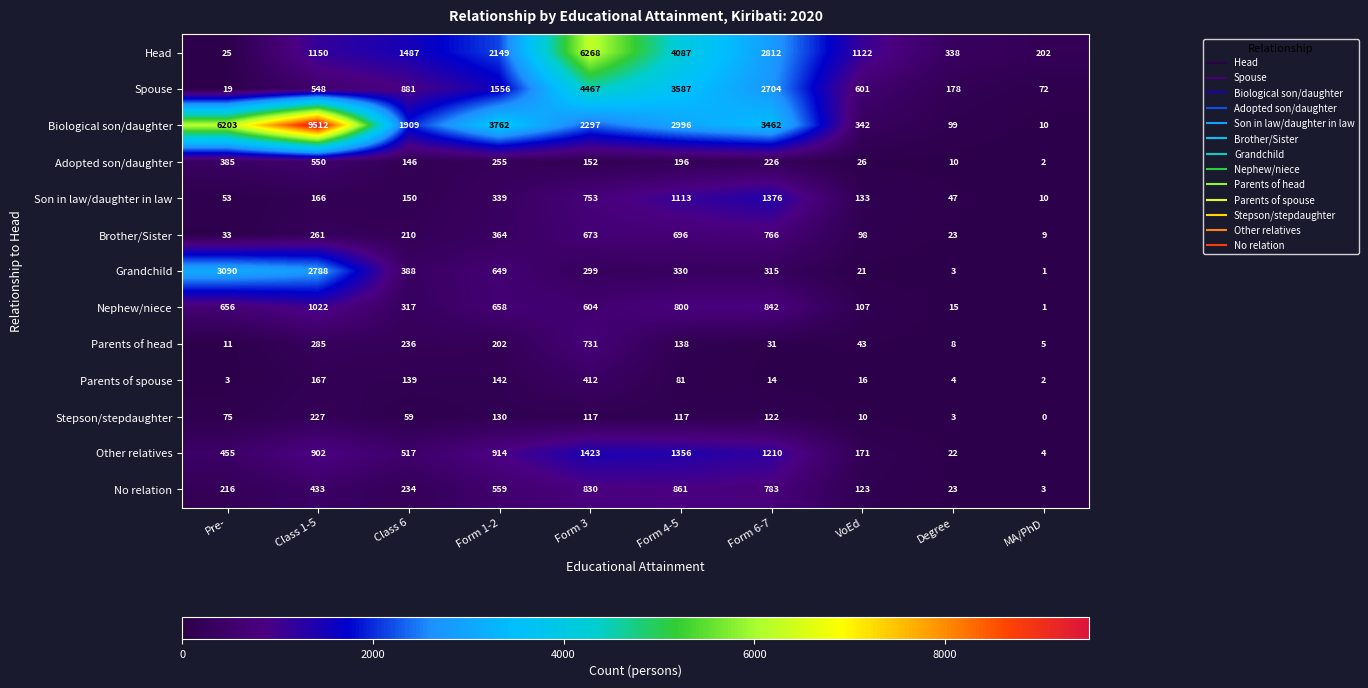

How many values in the Stepson/stepdaughter series are below 117?

5